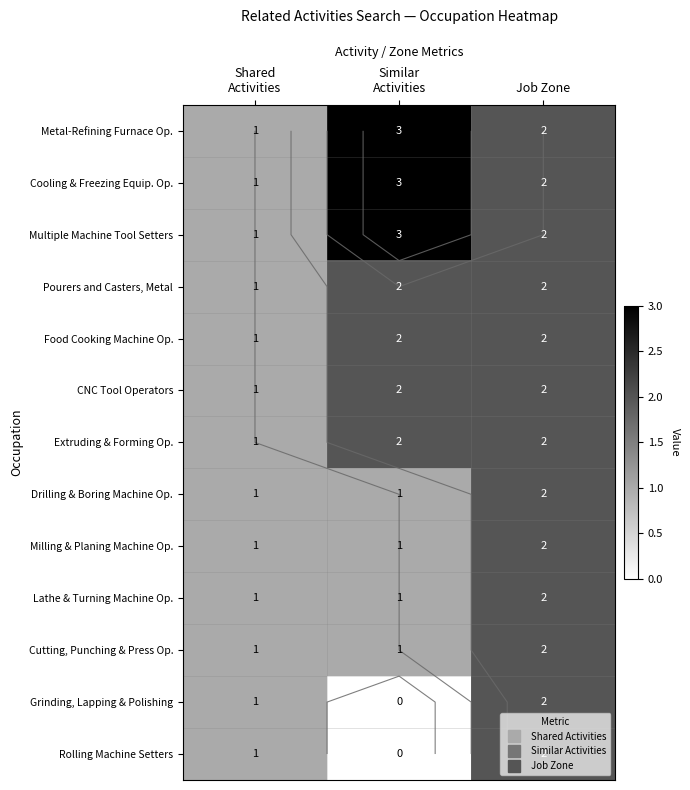

Where does the Rolling Machine Setters series first go above 1?

Job Zone